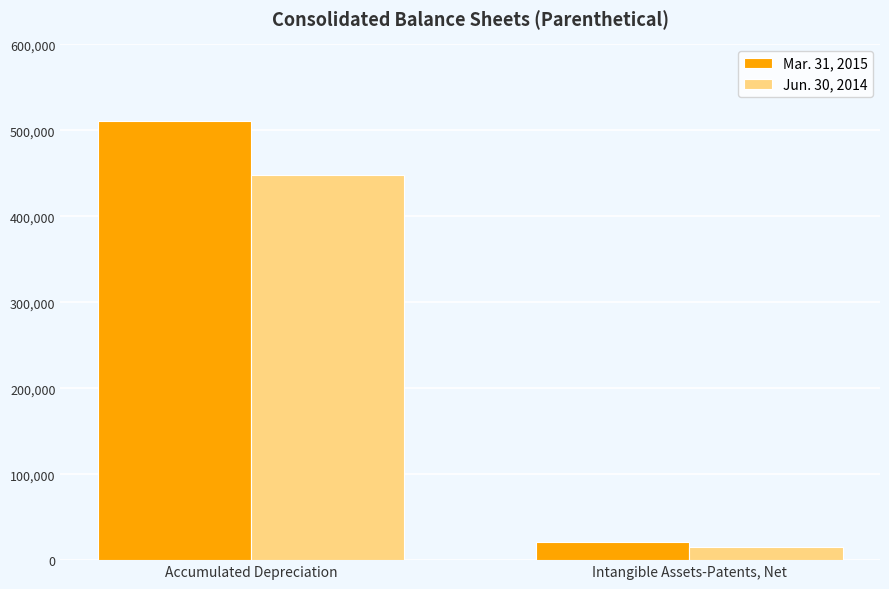

Reading left to right, transcribe all the data shown in this chart.

Mar. 31, 2015: Accumulated Depreciation=510412	Intangible Assets-Patents, Net=21605
Jun. 30, 2014: Accumulated Depreciation=447749	Intangible Assets-Patents, Net=15286